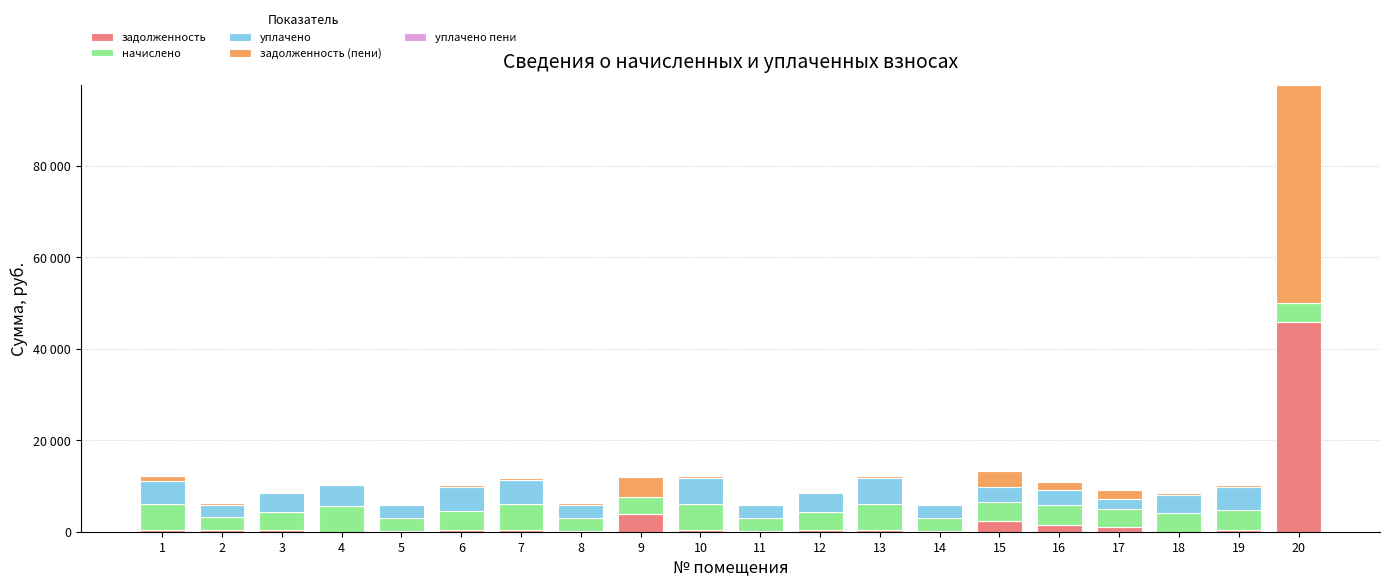

Are the bars grouped side by side (vs. stacked)?

No